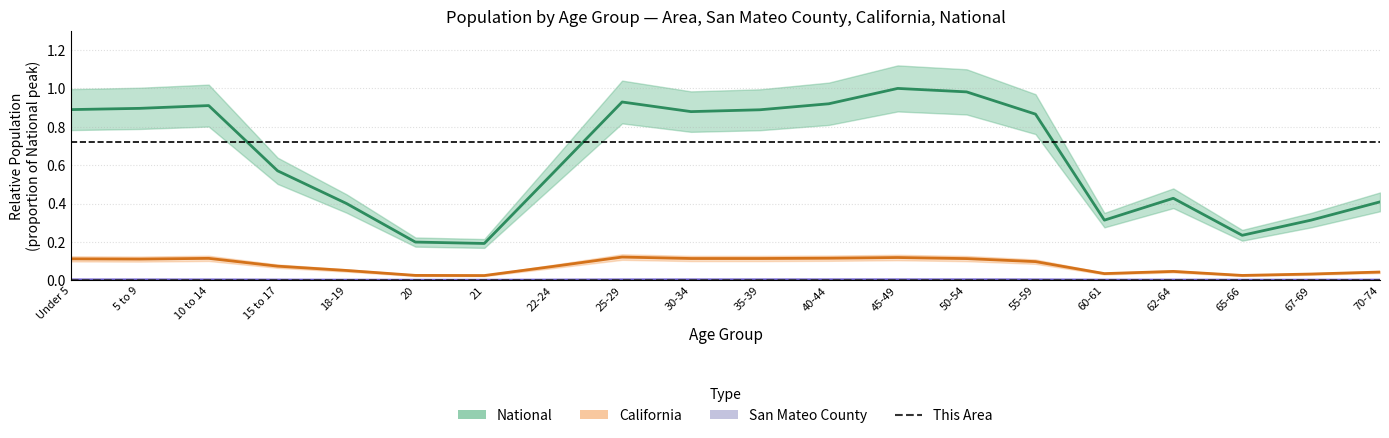

How many interior local peaks (higher than both neighbors) does the data have?

3